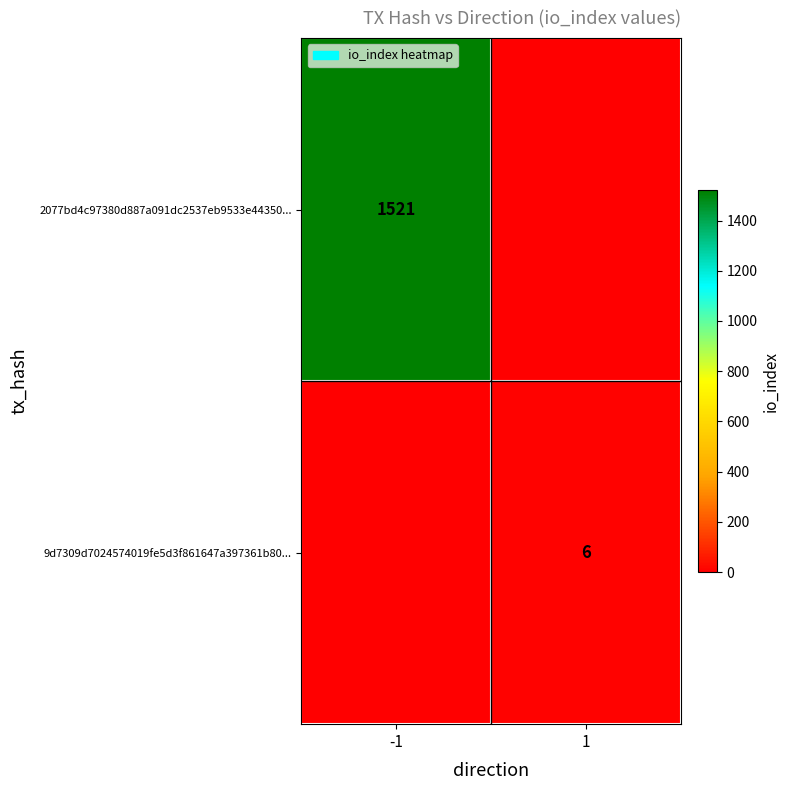

Between 1 and -1, which is larger?

-1